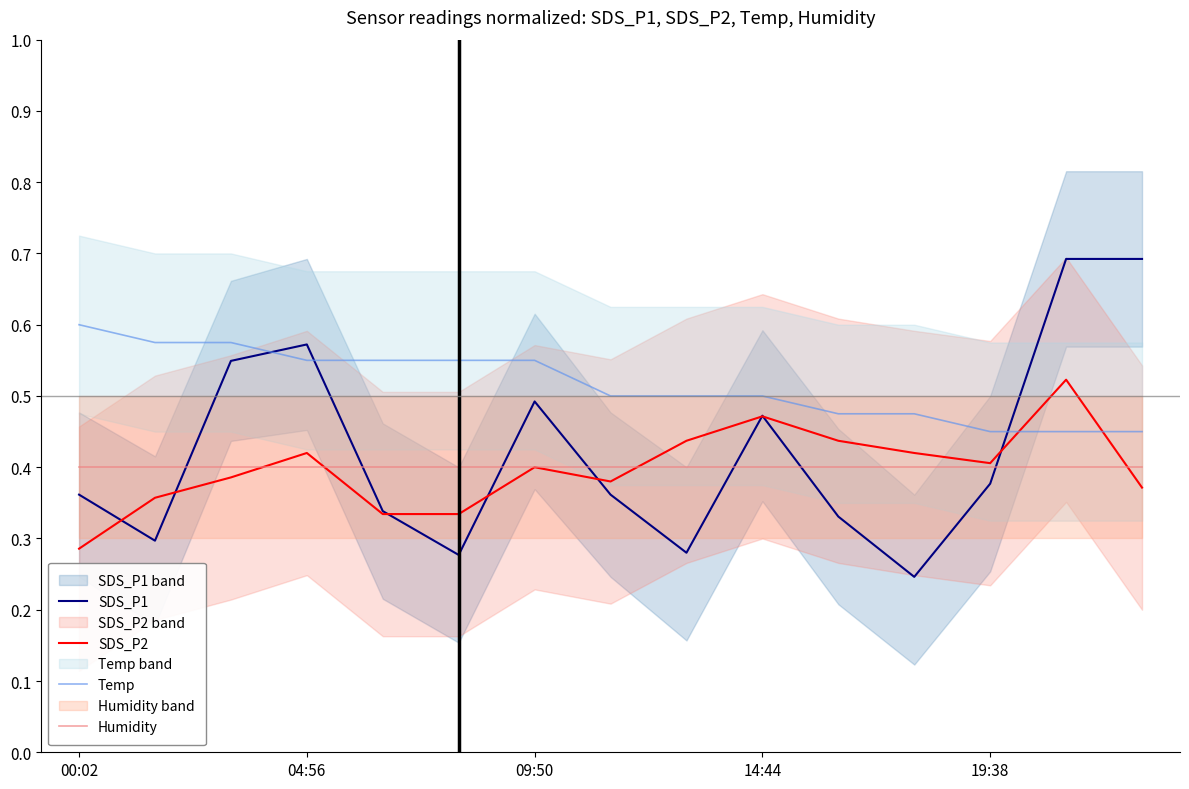

In SDS_P2, how many points are lower than both neighbors (excluding endpoints)?

2